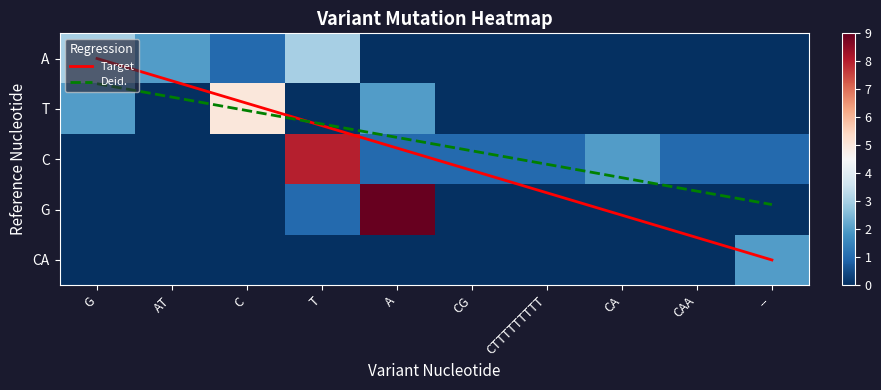

What is the average value of the C series?

1.5